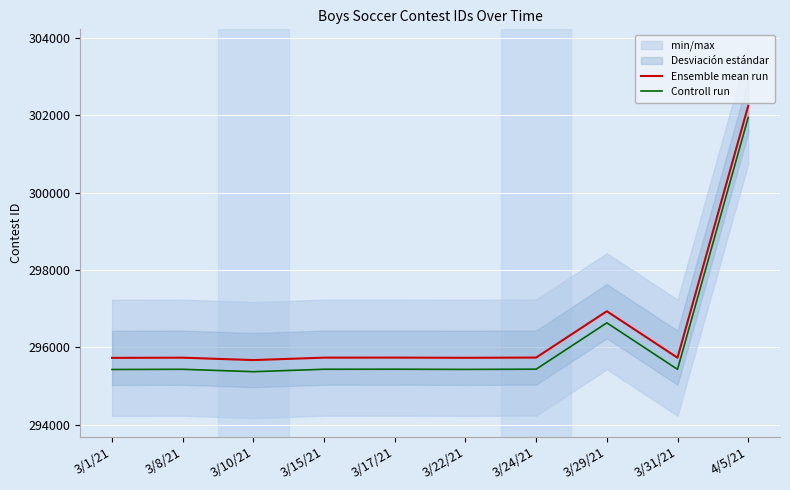

True or false: Ensemble mean run has a value of 295674 at 3/10/21.

True